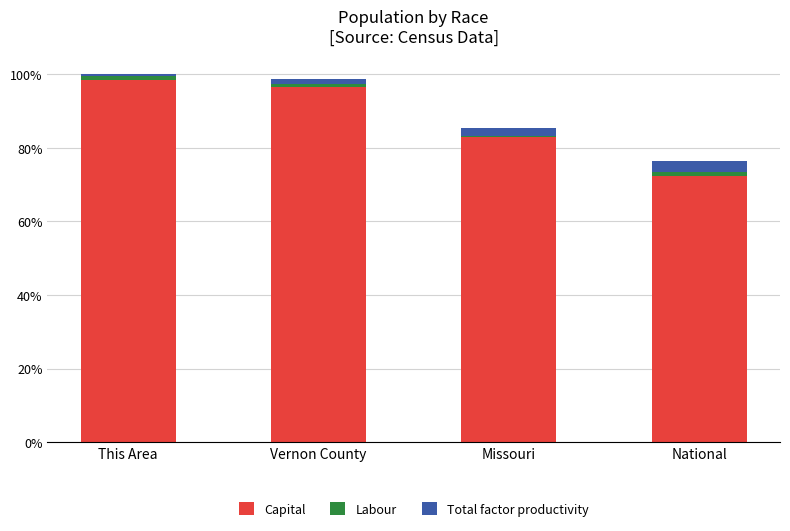

True or false: Capital has a value of 72.4 at National.

True